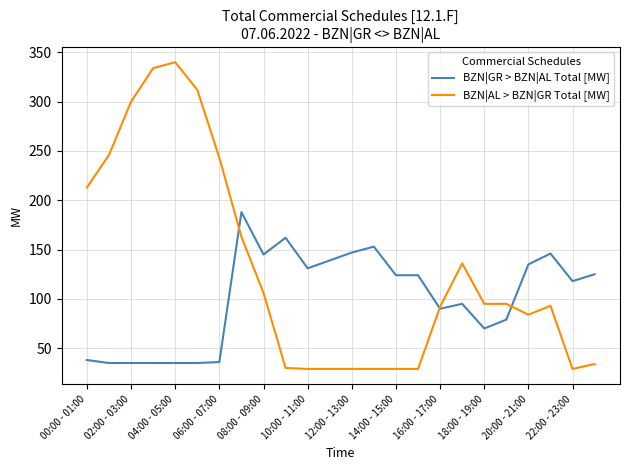

What is the maximum value shown in the chart?

340